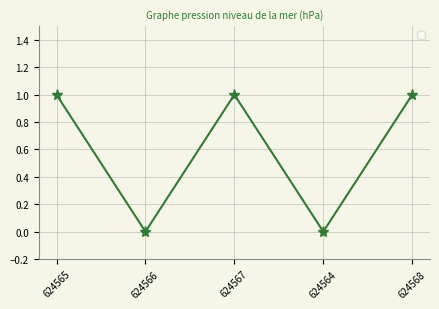

At which category does the data reach its first local valley?

624566